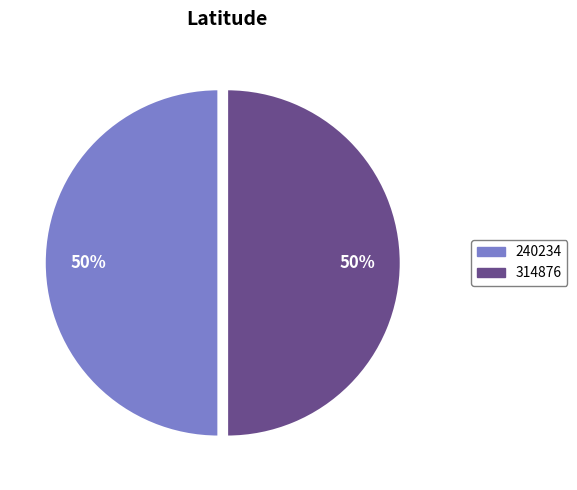

How many slices are in this pie chart?

2